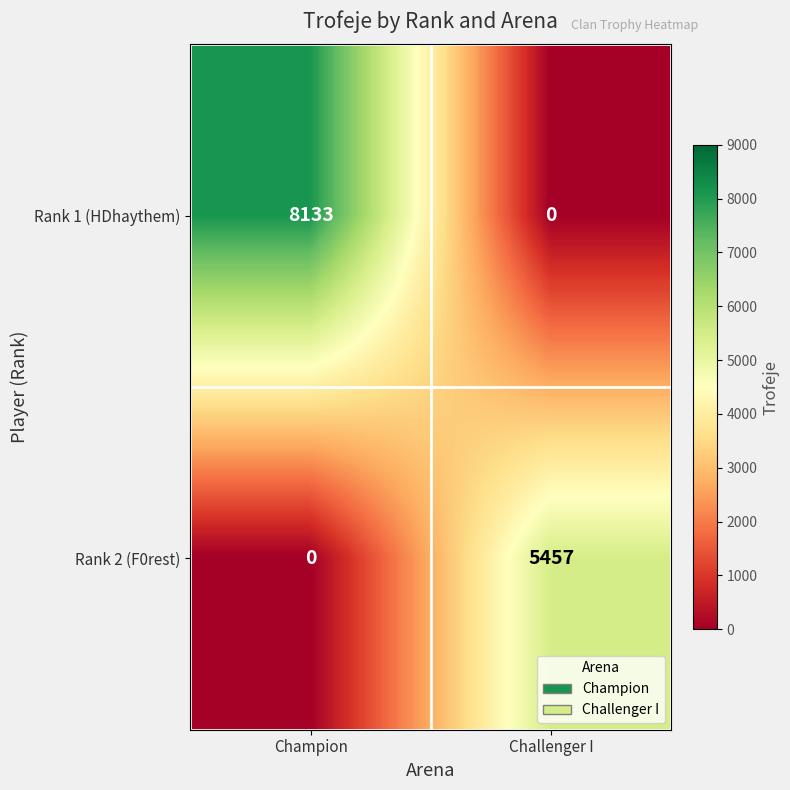

Which label corresponds to the largest value in the chart?

Champion